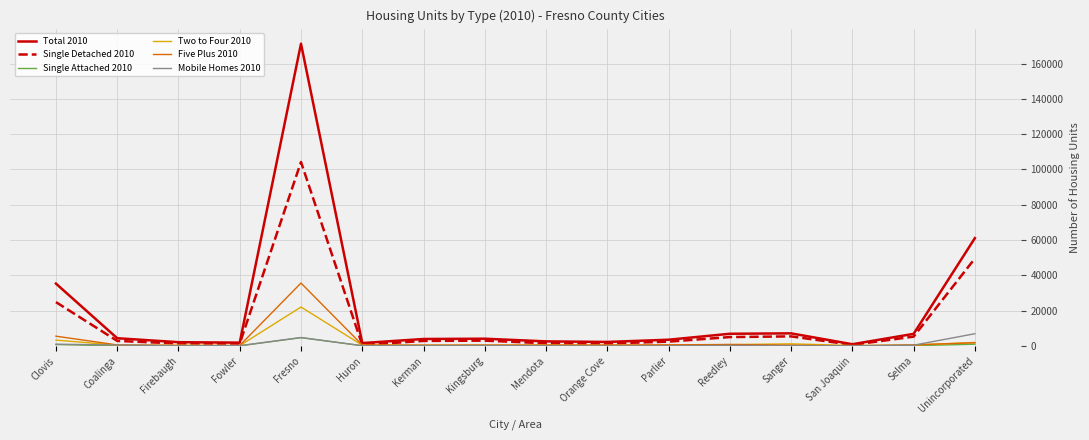

Which series has the widest spread of values?

Total 2010